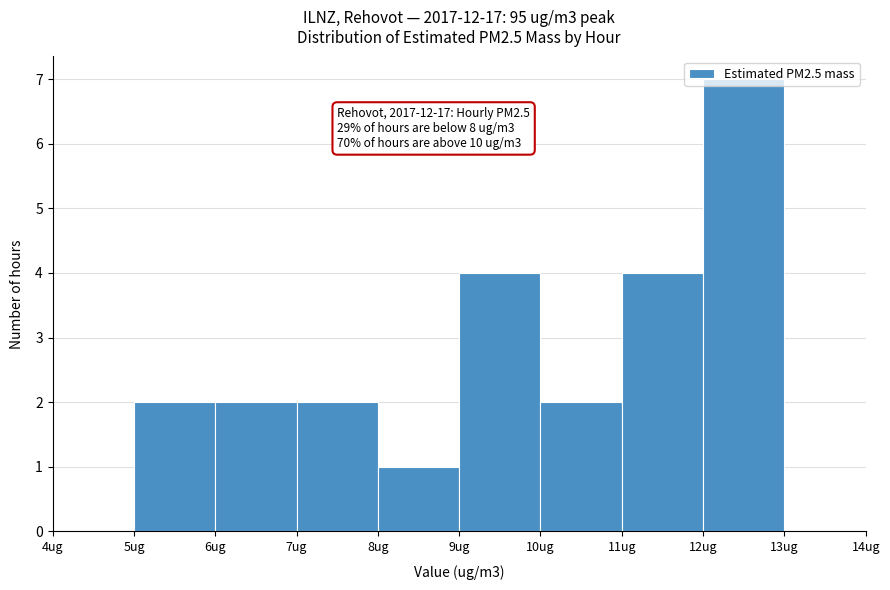

Over which range of the x-axis is the bar tallest?

12 to 13